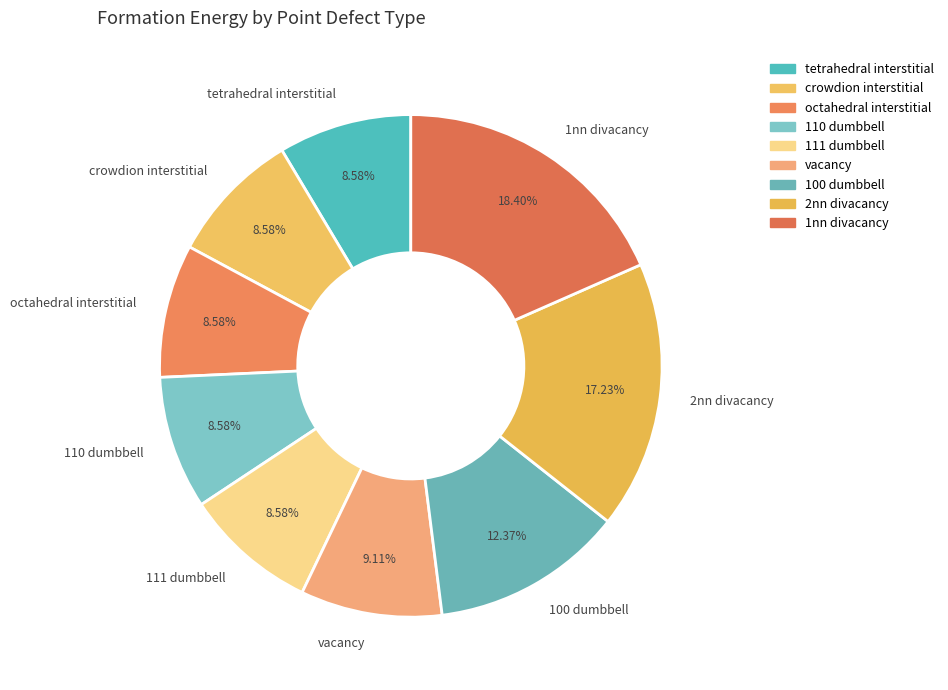

What portion of the pie excludes 110 dumbbell?

91.4%